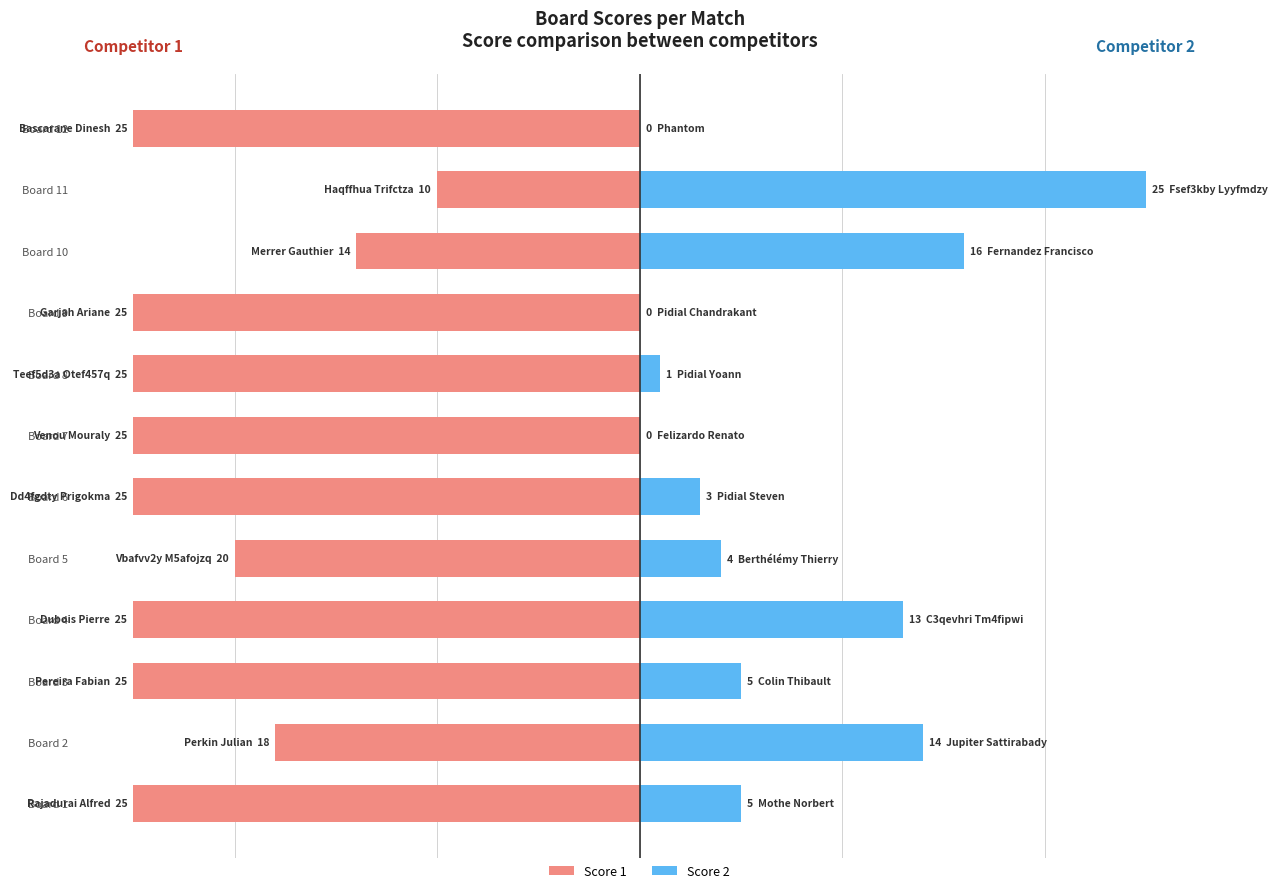

Count the Score 1 values in the range -25 to -18.

10